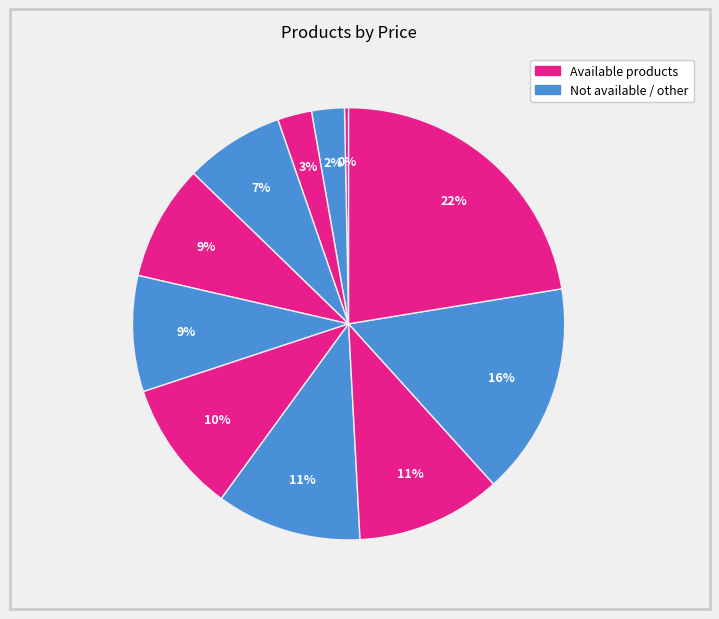

How many segments does this pie chart have?

11